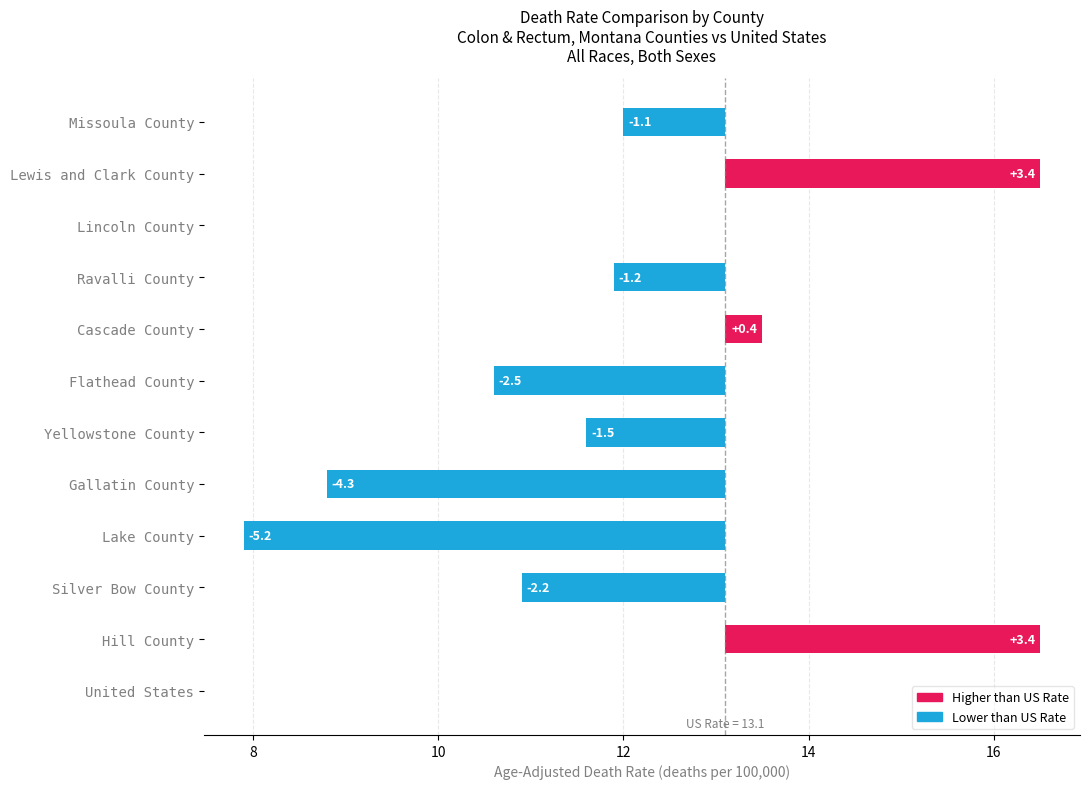

What is the approximate value at Ravalli County?

-1.2